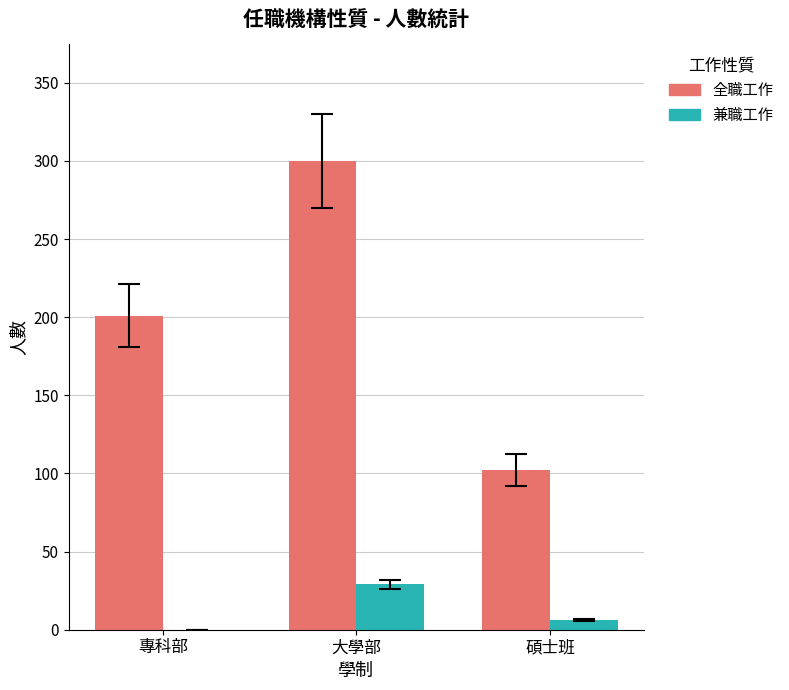

Between 專科部 and 碩士班, which series saw the biggest shift?

全職工作